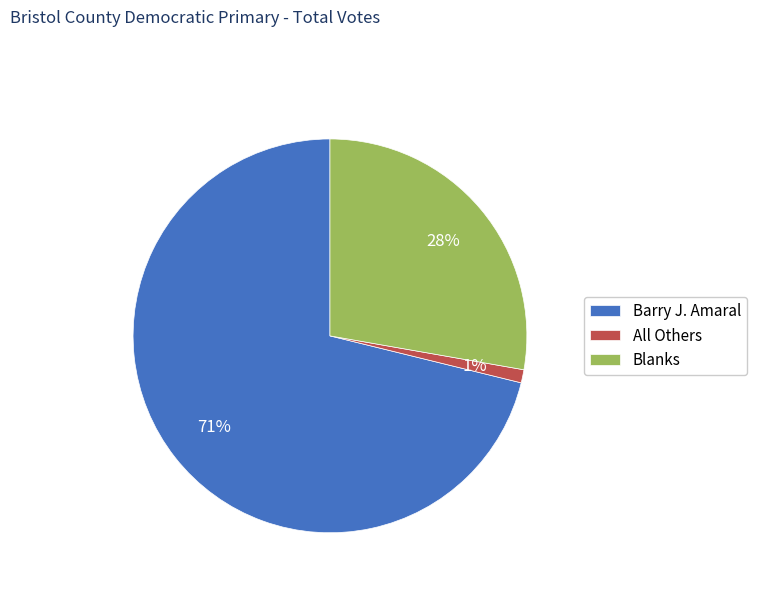

Approximately how many times larger is the value at Blanks compared to Barry J. Amaral?

0.4